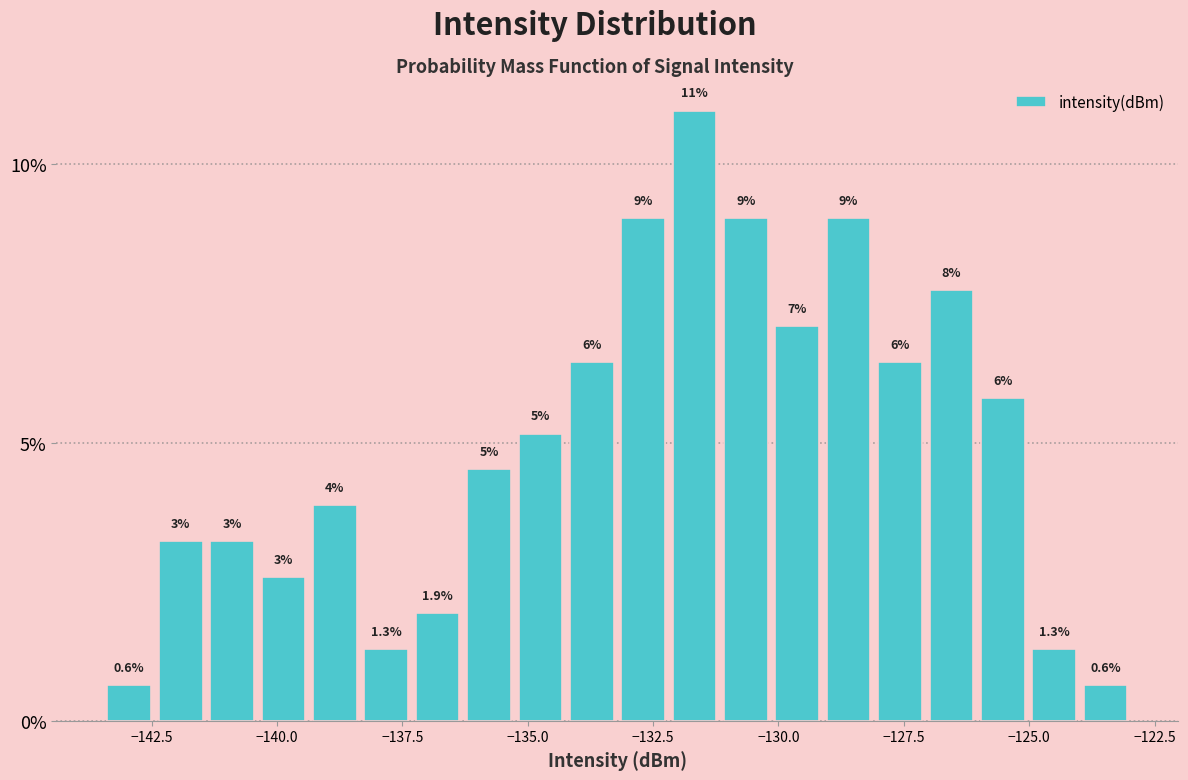

Read against the x-axis, roughly where is the centre of the tallest bar?

-131.5